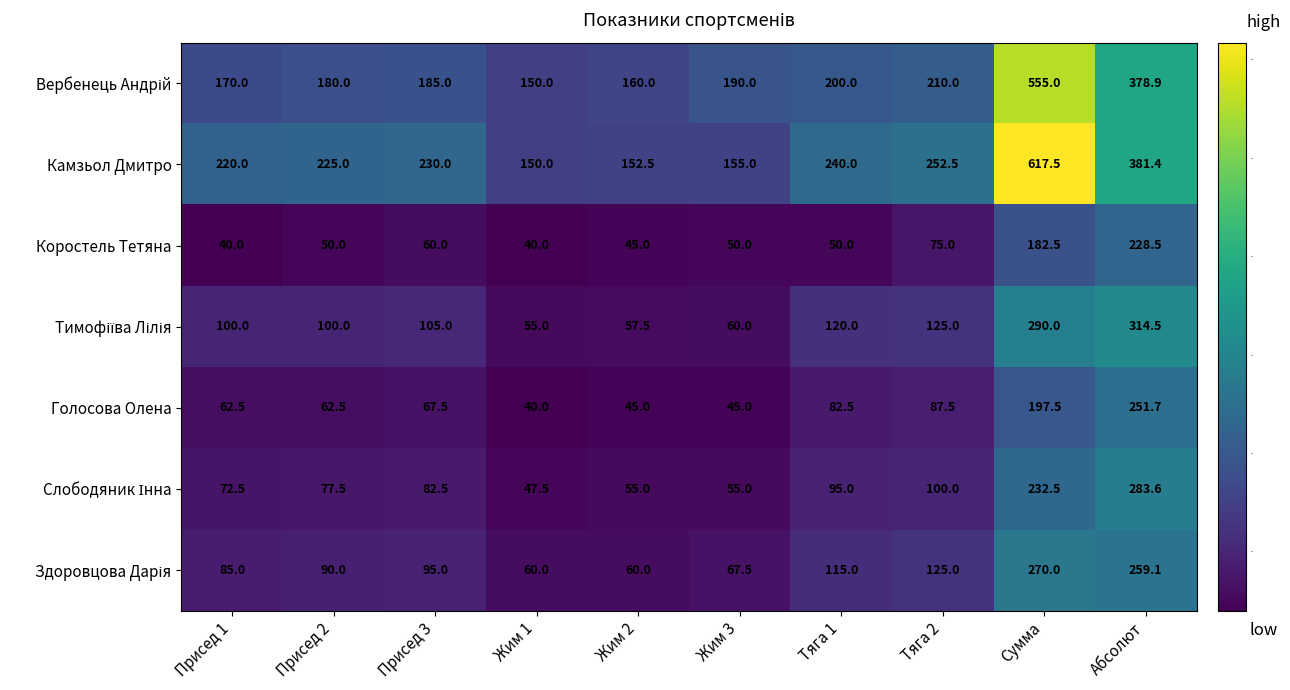

What is the sum of all Камзьол Дмитро values?

2623.9